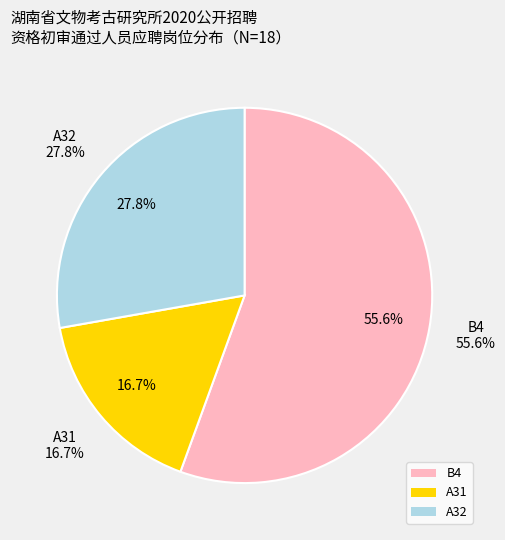

Which category has the biggest portion of the pie?

B4